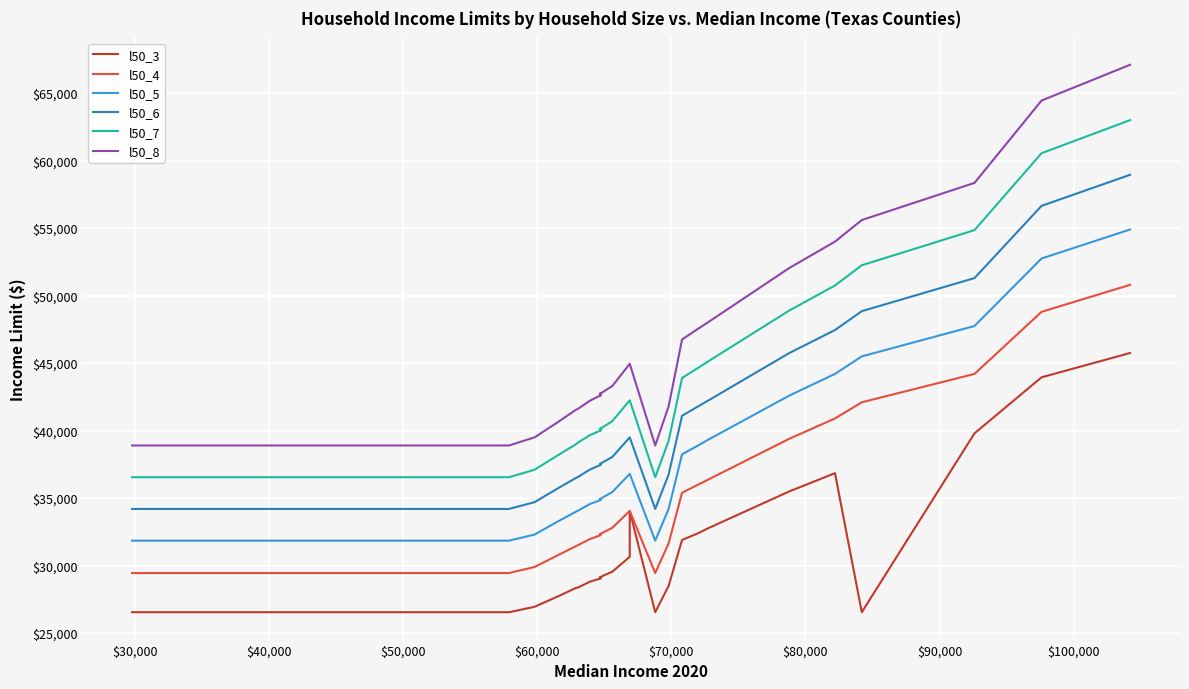

Which series has the widest spread of values?

l50_8